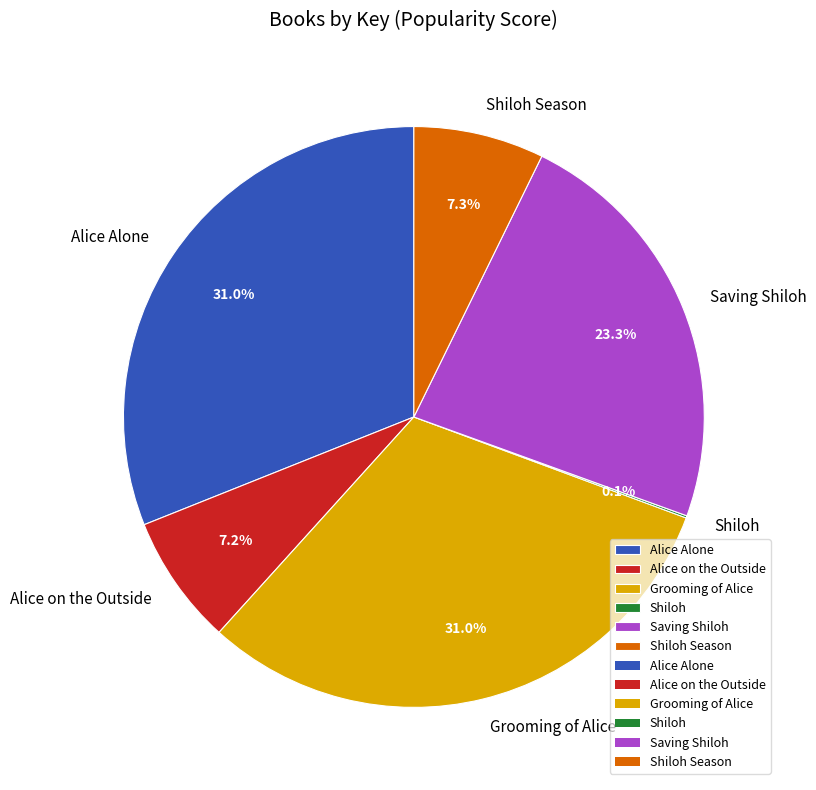

Does Alice on the Outside account for over 50% of the chart?

No